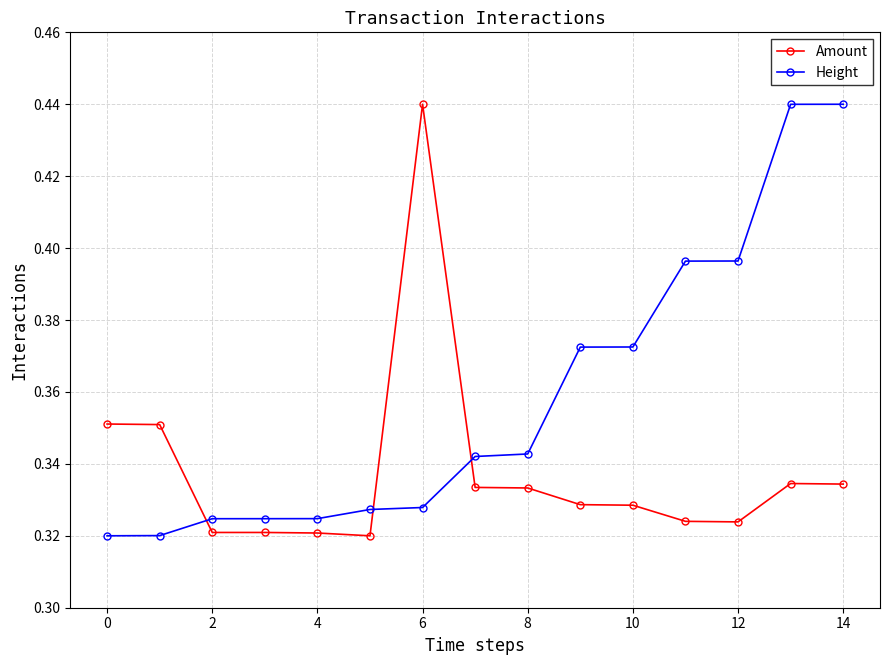

True or false: Amount has more than 1 interior local peaks.

True